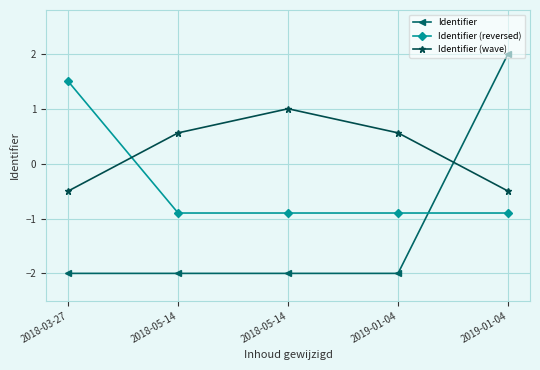

True or false: Identifier (reversed) has a value of -0.9 at 2018-05-14.

True